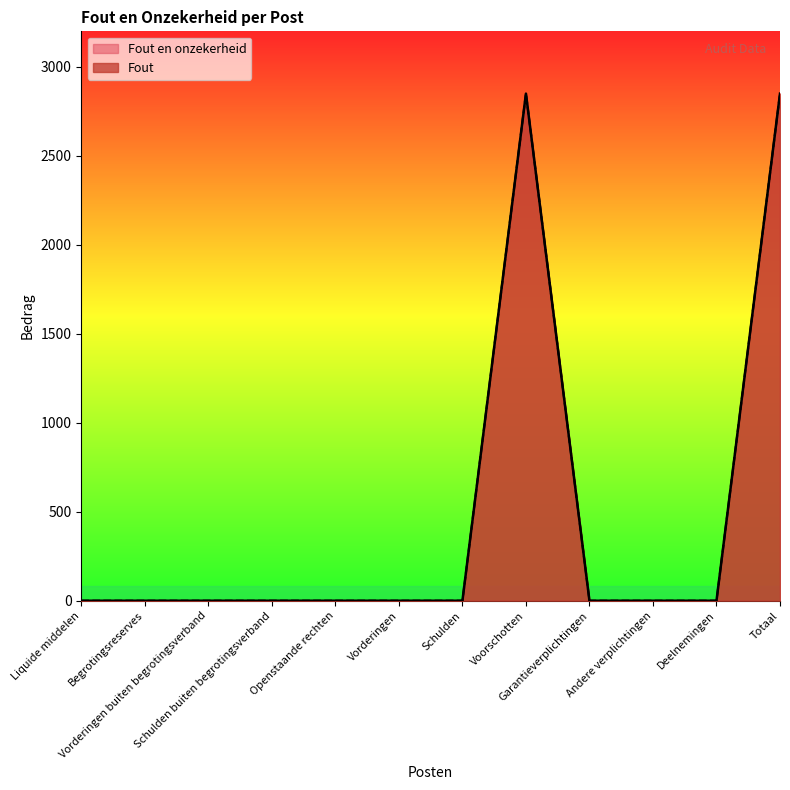

How many lines are shown in the chart?

2